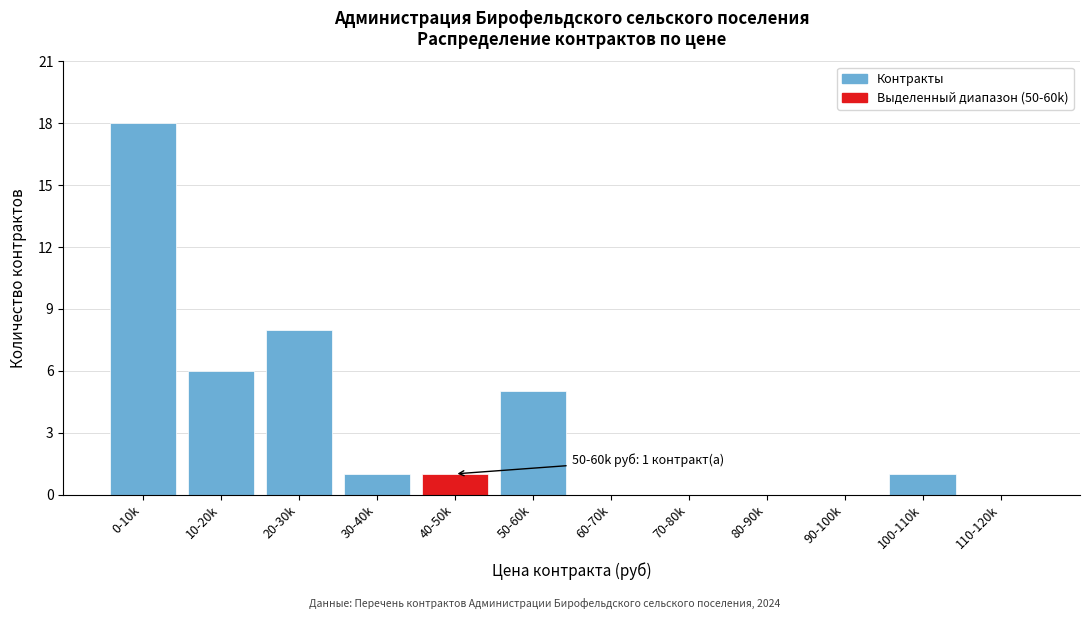

Reading left to right, list all the values displayed in this chart.

0-10k=18	10-20k=6	20-30k=8	30-40k=1	40-50k=1	50-60k=5	60-70k=0	70-80k=0	80-90k=0	90-100k=0	100-110k=1	110-120k=0